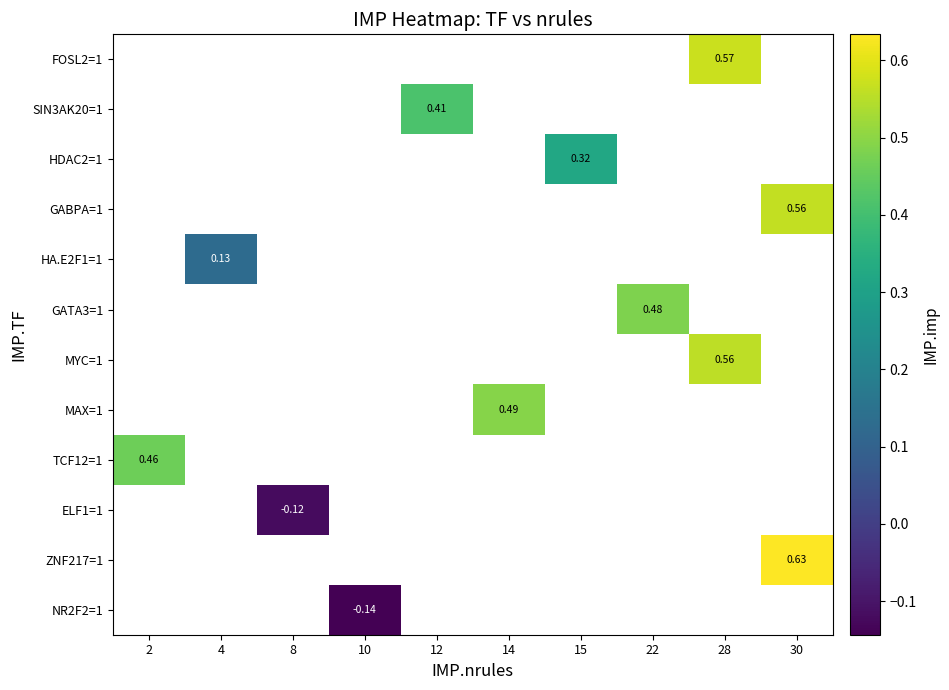

Is the value of FOSL2=1 at 22 greater than the value of GATA3=1 at 28?

No